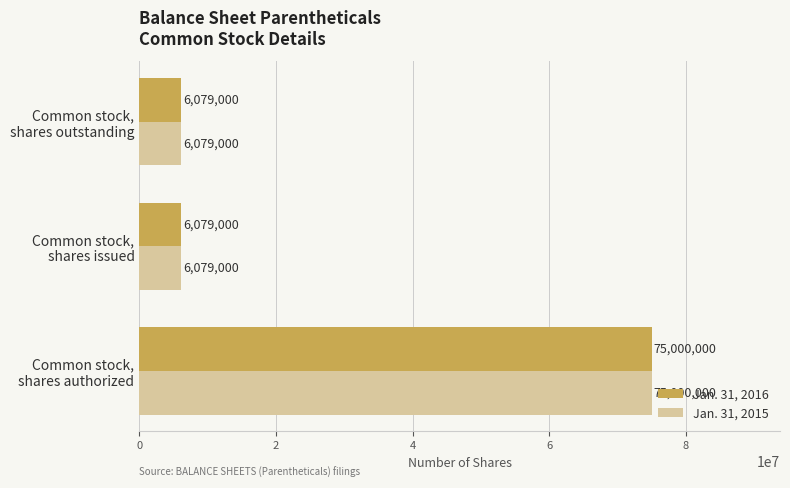

Count the Jan. 31, 2015 values in the range 6079000 to 75000000.

3